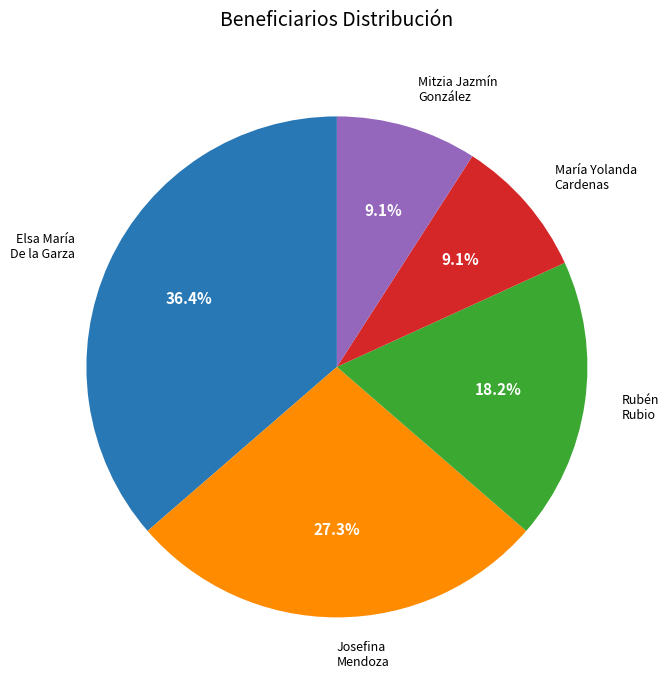

Is there any slice that represents more than half of the pie?

No